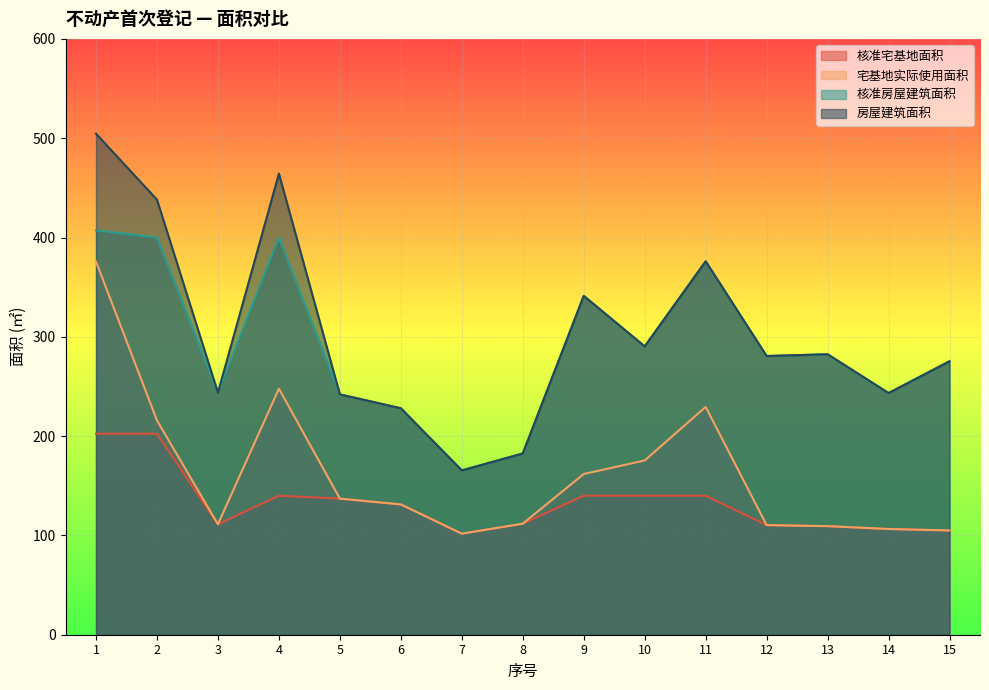

Which category has the highest value in the 宅基地实际使用面积 series?

1